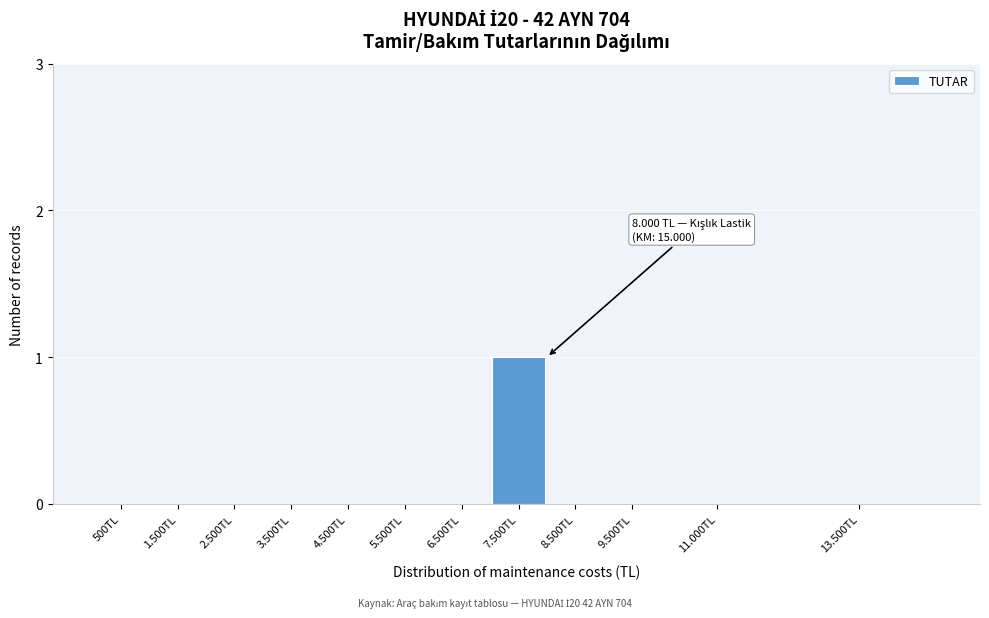

Reading left to right, extract all data points from this chart.

500TL=0	1.500TL=0	2.500TL=0	3.500TL=0	4.500TL=0	5.500TL=0	6.500TL=0	7.500TL=1	8.500TL=0	9.500TL=0	11.000TL=0	13.500TL=0